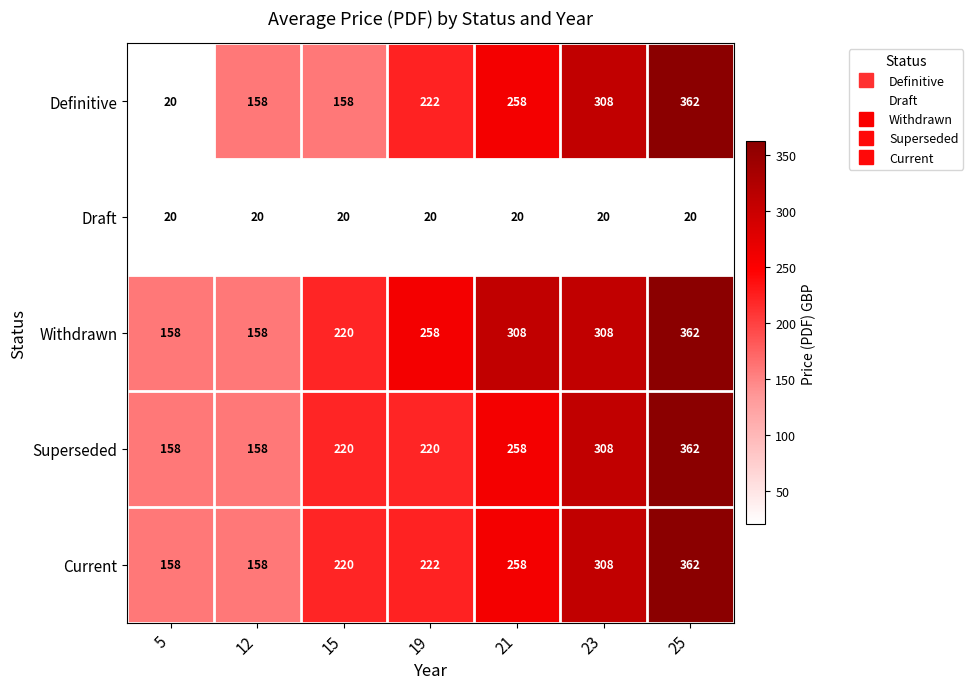

What is the difference between the highest and lowest values at 23?

288